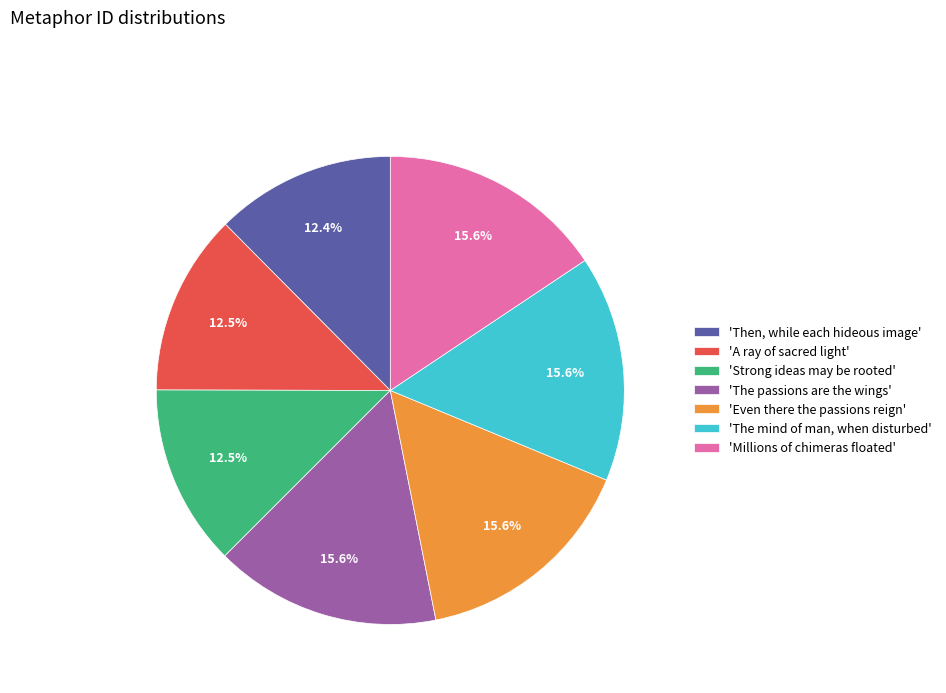

What is the total percentage of 'The passions are the wings' and 'Millions of chimeras floated'?

31.3%